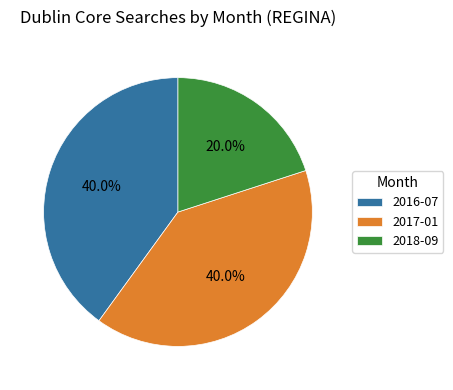

How many segments does this pie chart have?

3